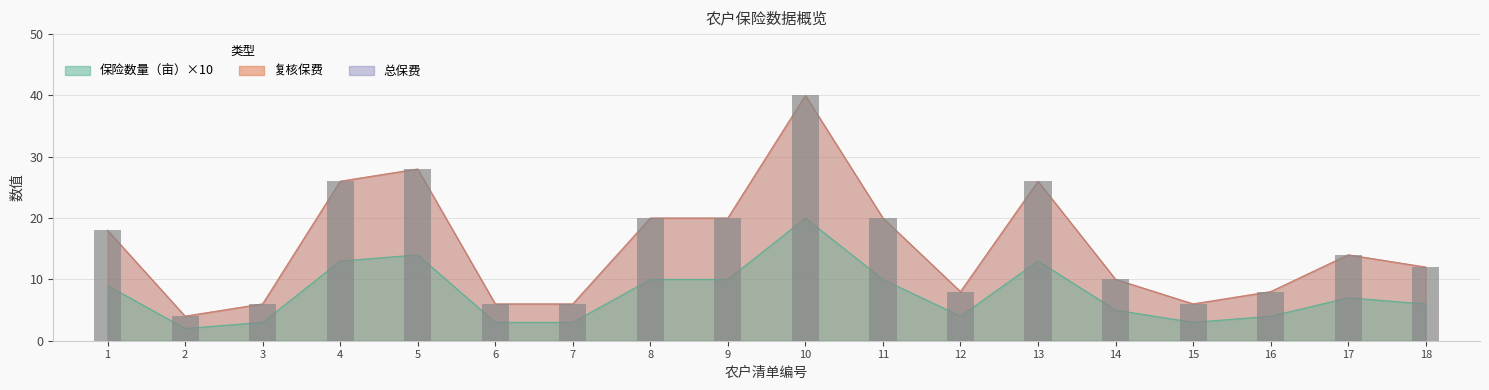

True or false: 保险数量（亩） has a value of 2 at 2.

False